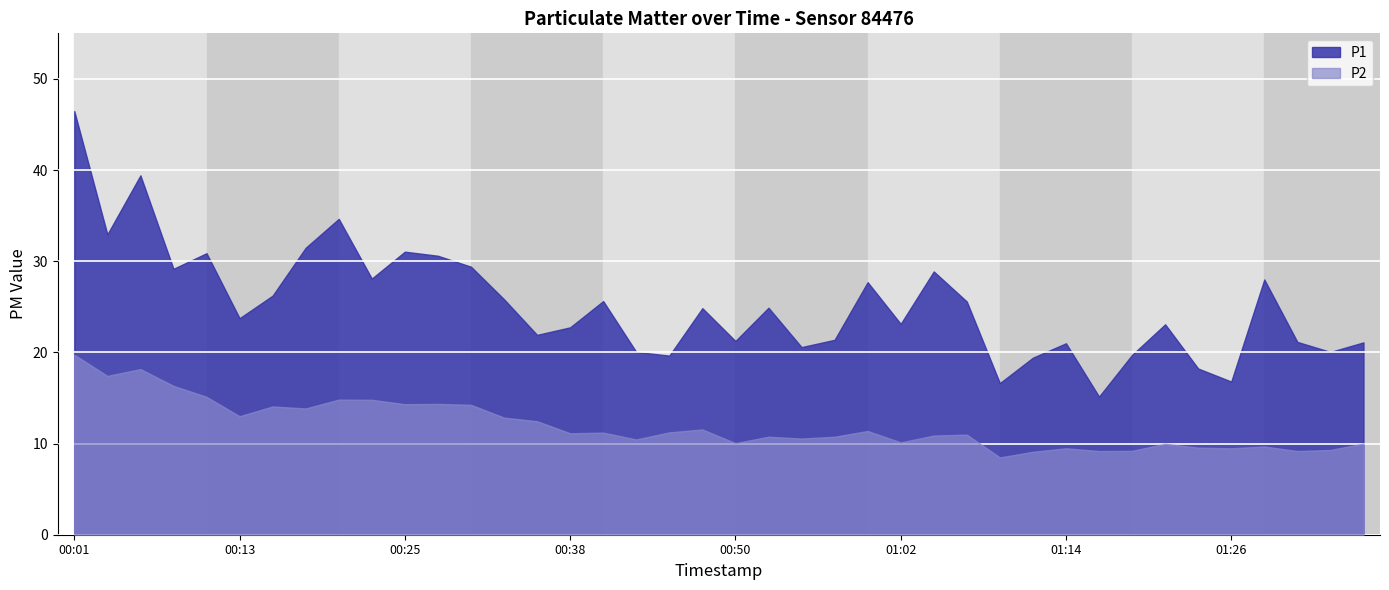

Which category has the lowest value across all series?

01:09